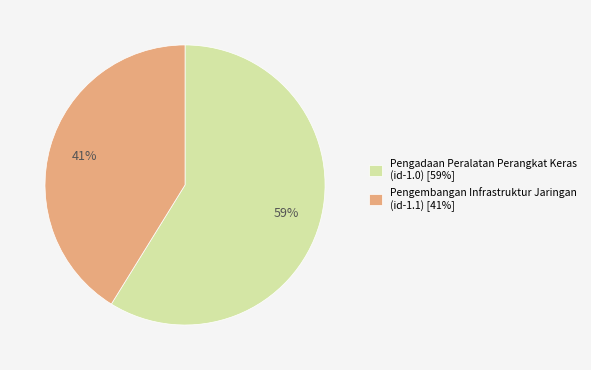

What percentage is the Pengadaan Peralatan Perangkat Keras (id-1.0) slice, to the nearest percent?

59%